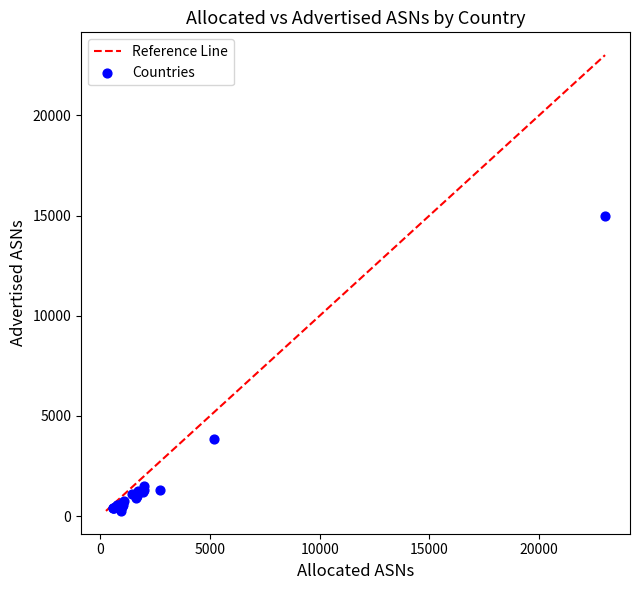

What Y value in the scatter plot is closest to 7625?

3846